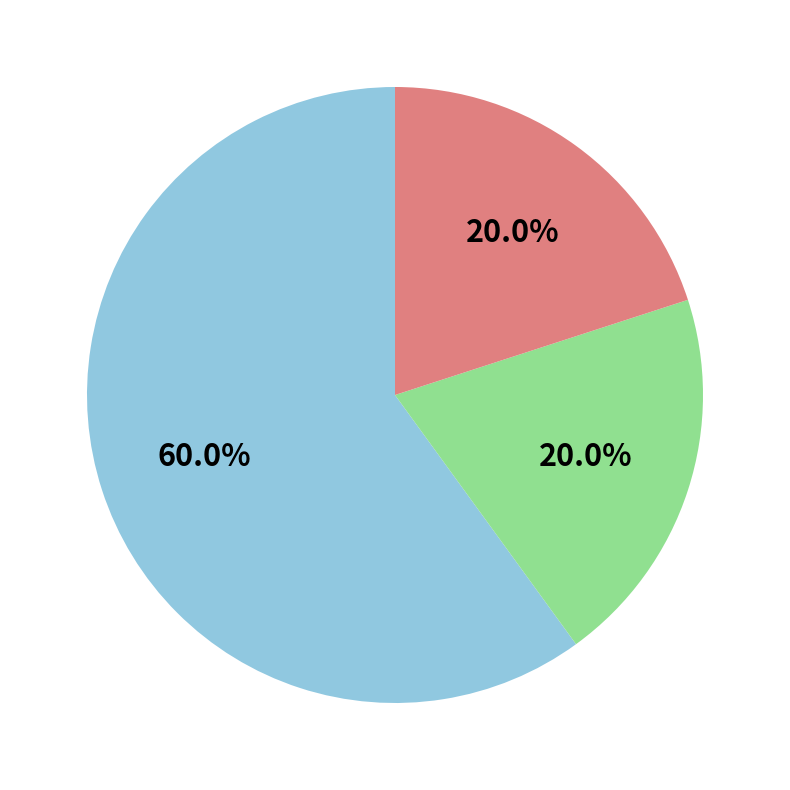

Is there any slice that represents more than half of the pie?

Yes